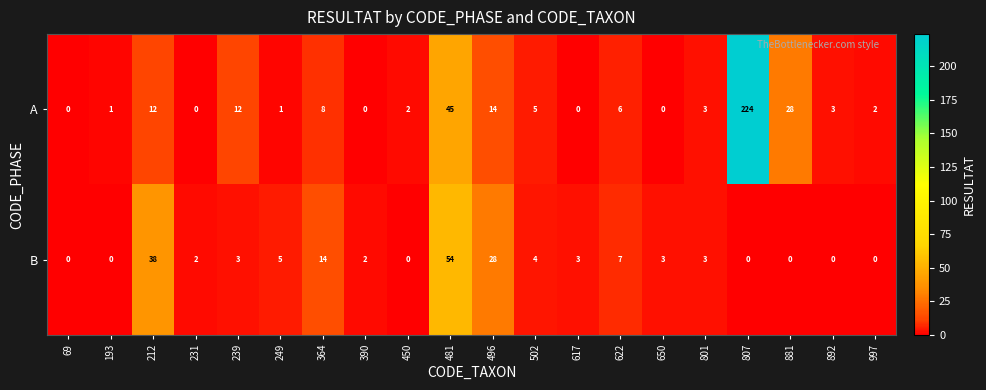

The value of A at 390 is -83. True or false?

False